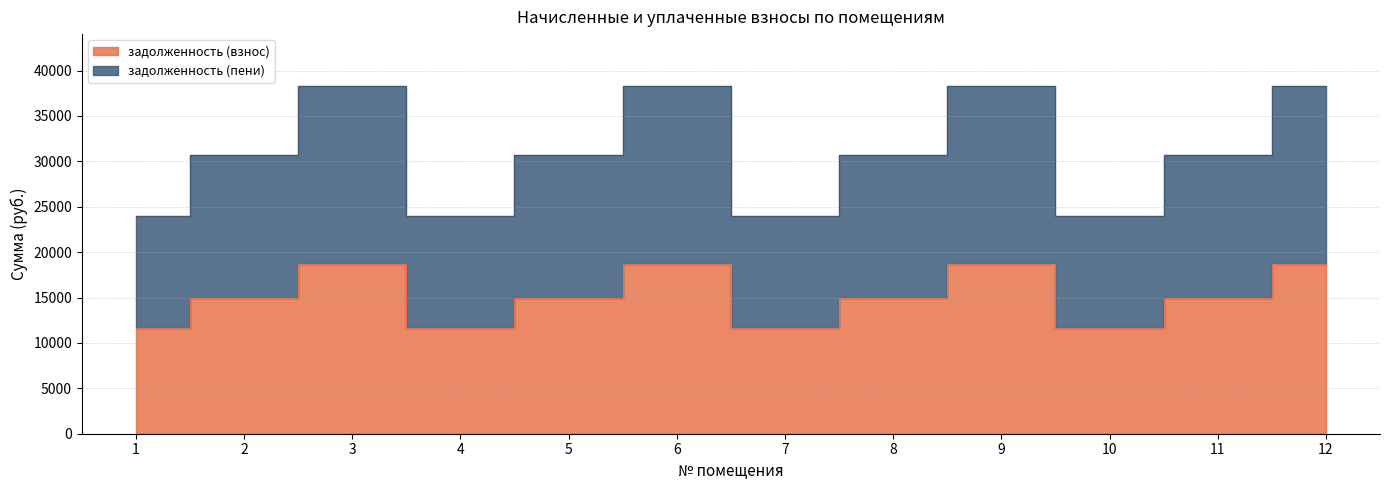

At which label is задолженность (пени) closest to 31134?

2